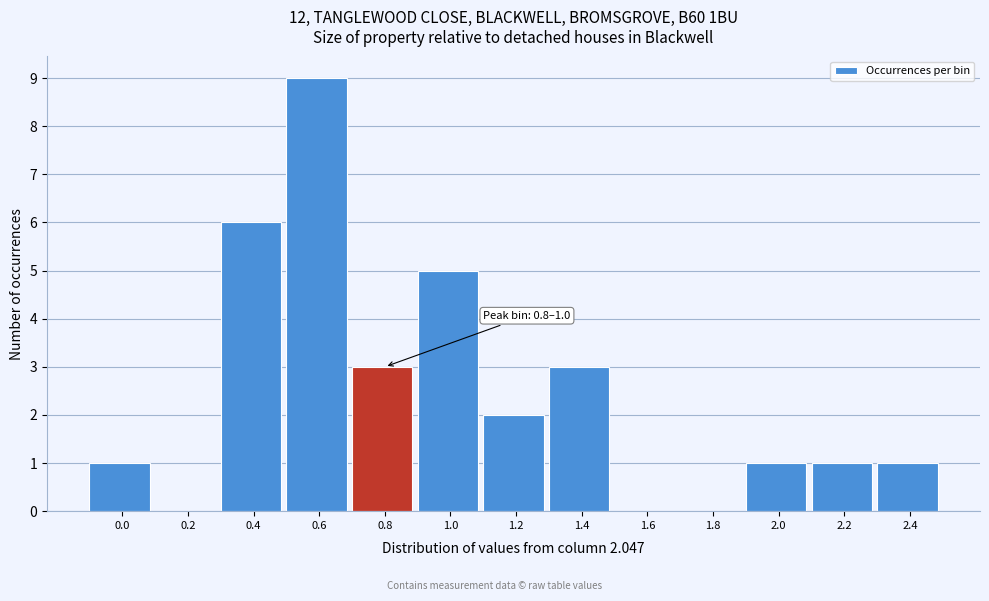

Reading left to right, what are all the values shown in this chart?

0.0=1	0.2=0	0.4=6	0.6=9	0.8=3	1.0=5	1.2=2	1.4=3	1.6=0	1.8=0	2.0=1	2.2=1	2.4=1